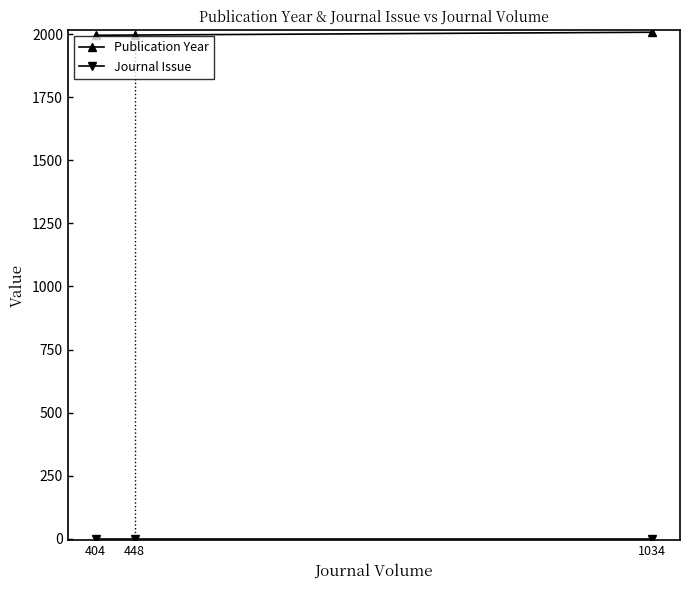

Is it true that Publication Year equals 2007 at 1034?

True